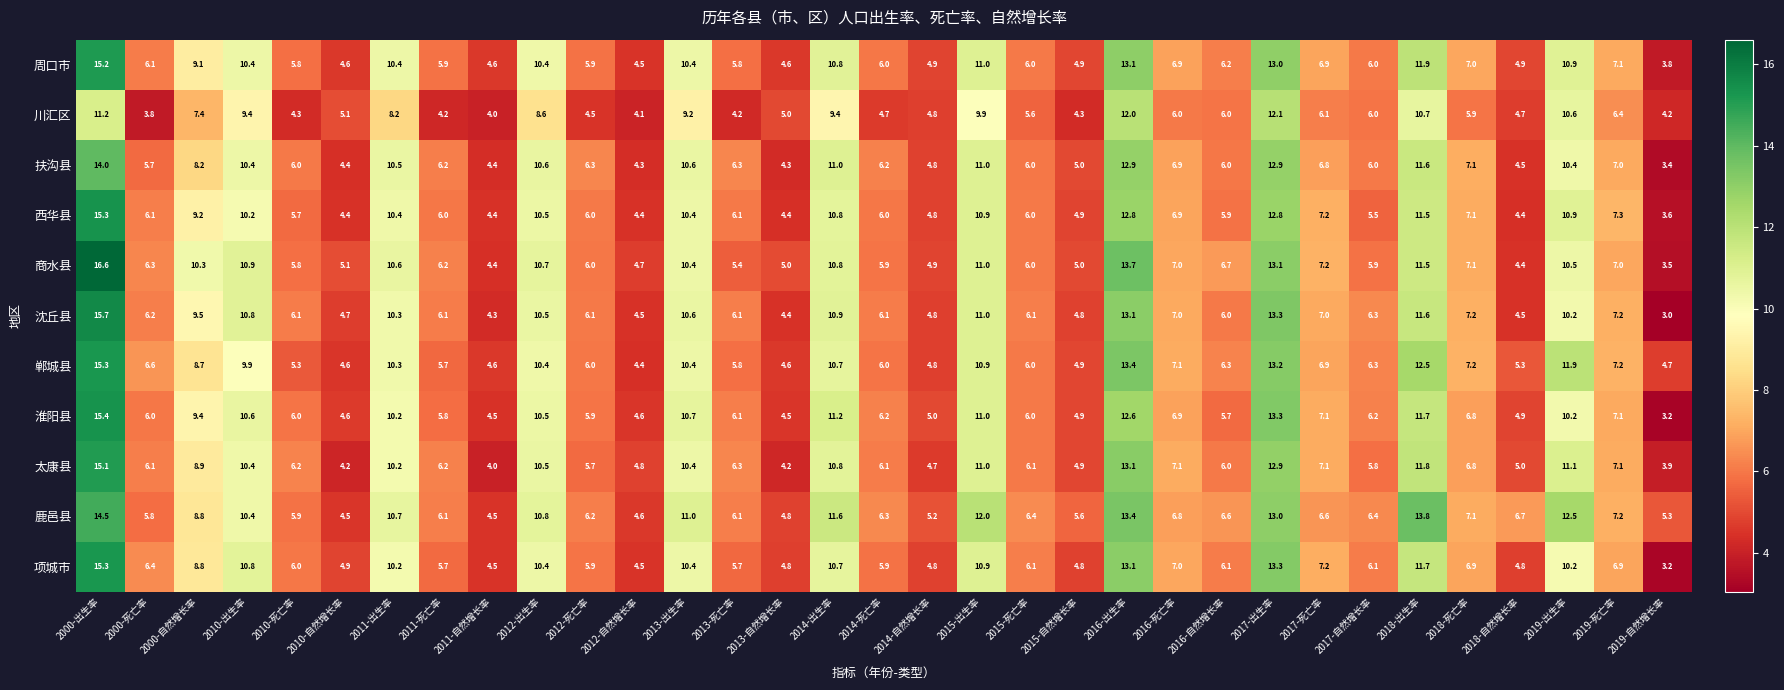

Which category has the highest value across all series?

2000-出生率